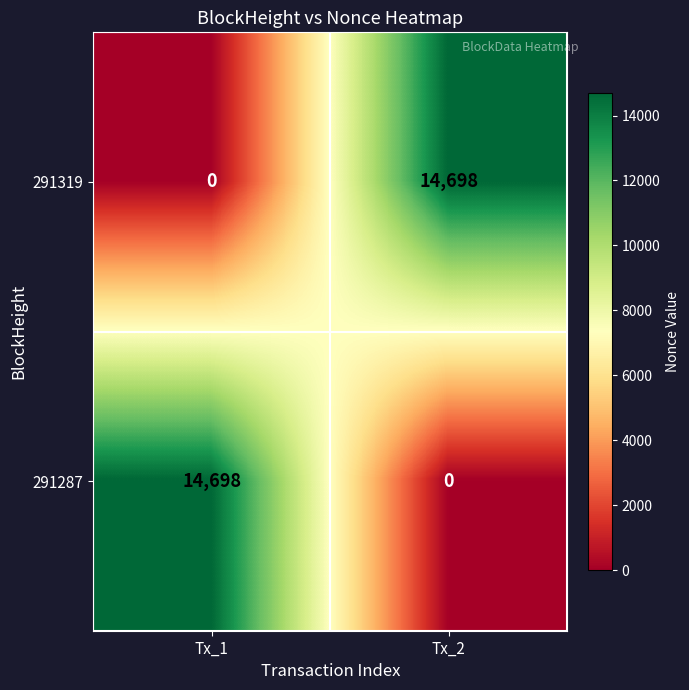

What is the maximum value for 291319?

14698